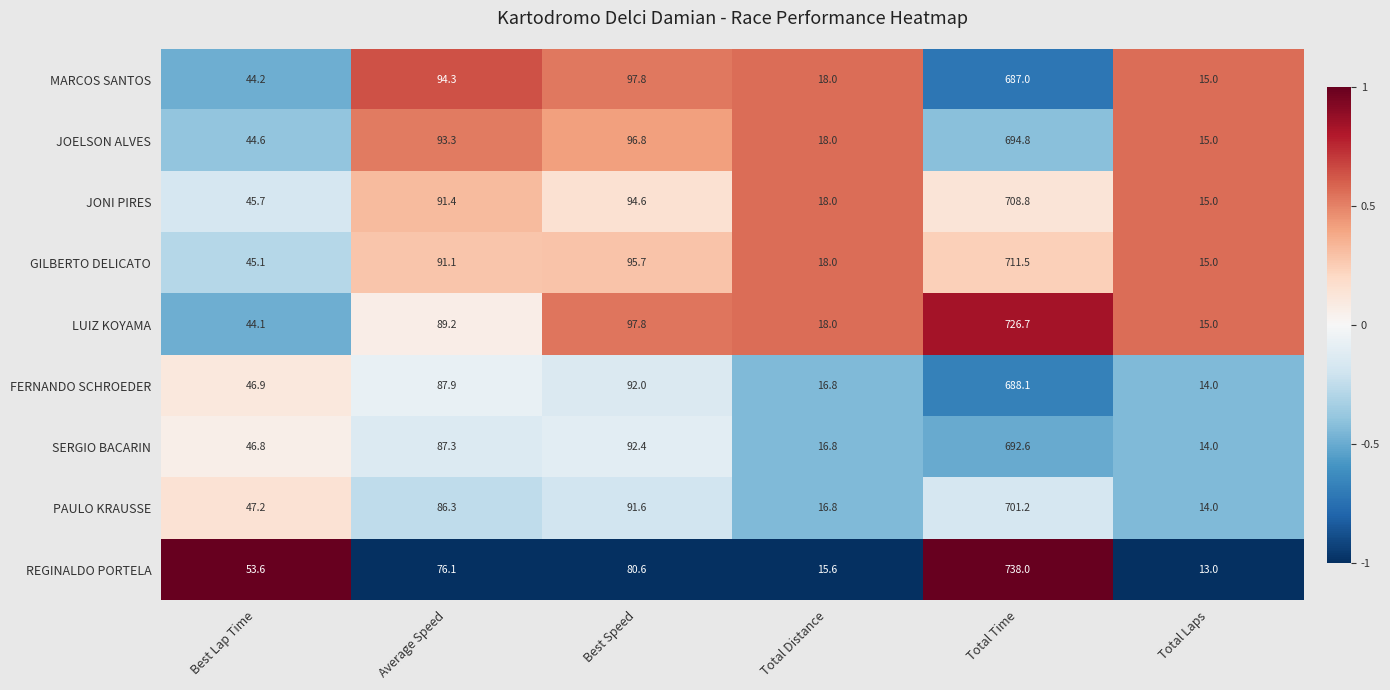

What is the total value across all series at Best Speed?

839.3